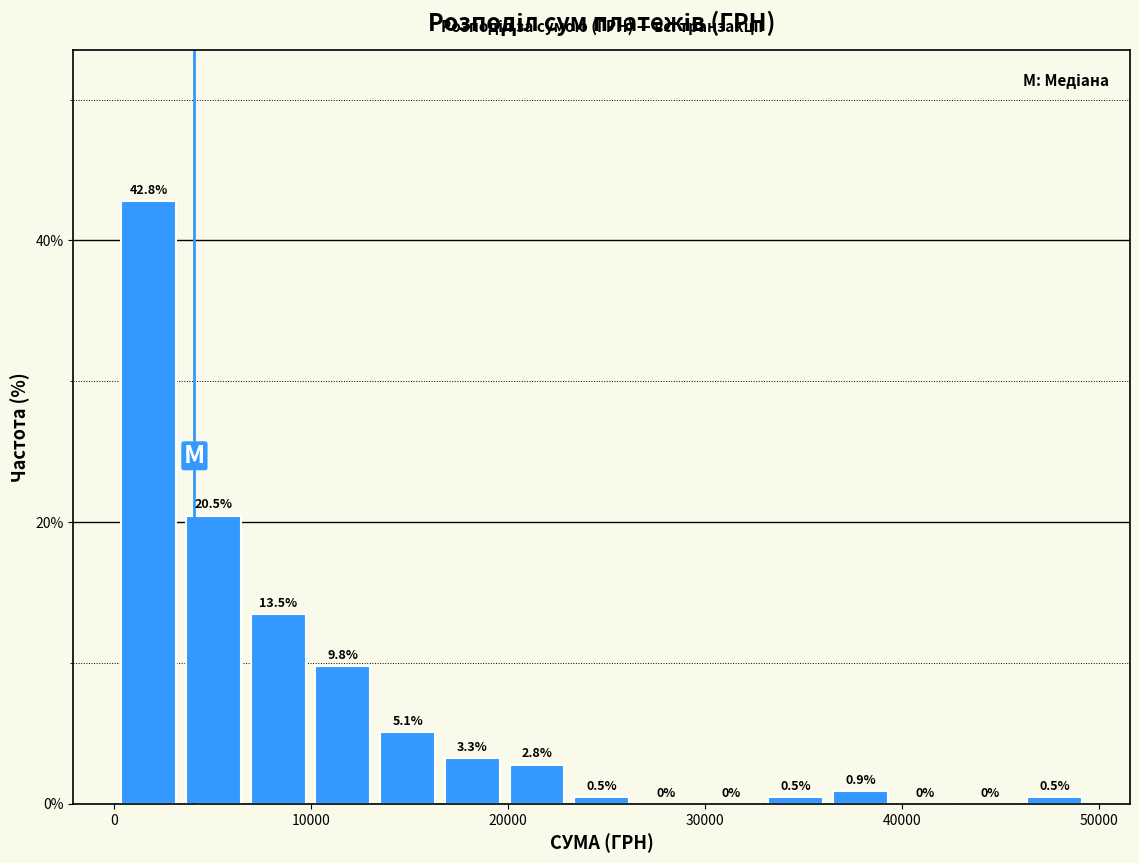

Read against the x-axis, roughly where is the centre of the tallest bar?

2000